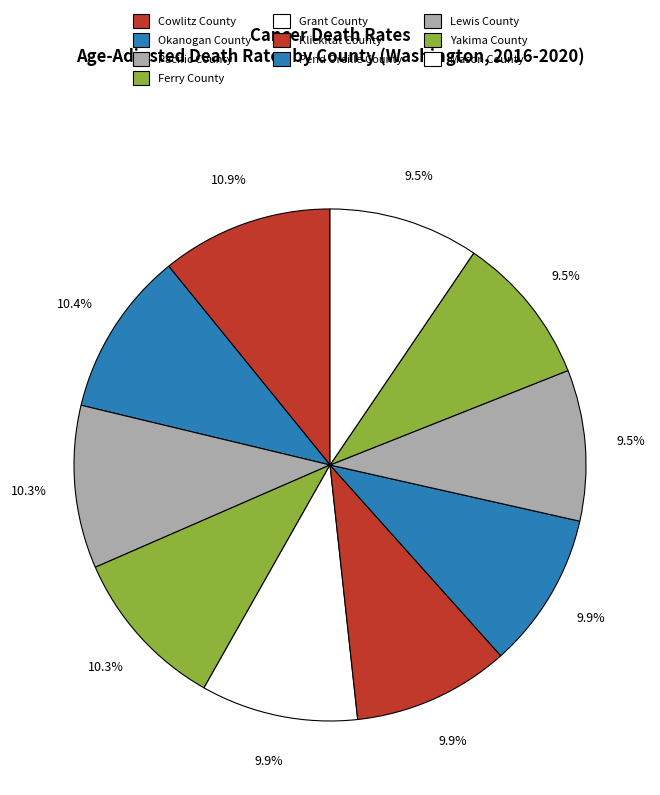

How many slices are in this pie chart?

10